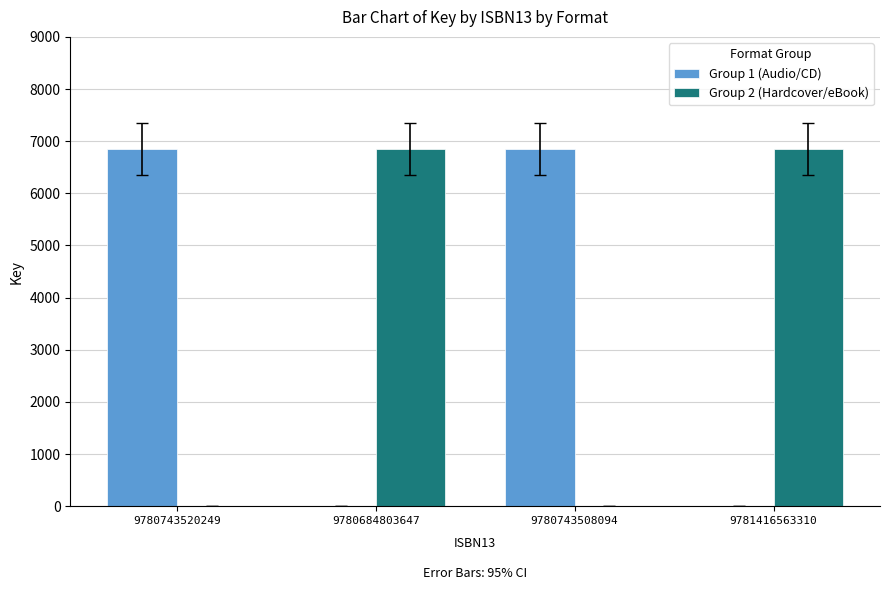

What is the total value across all series at 9780743508094?

6857